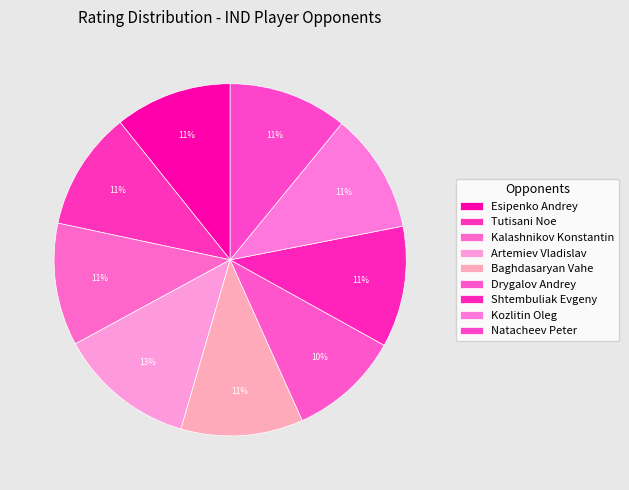

Between Kalashnikov Konstantin and Kozlitin Oleg, which is larger?

Kalashnikov Konstantin